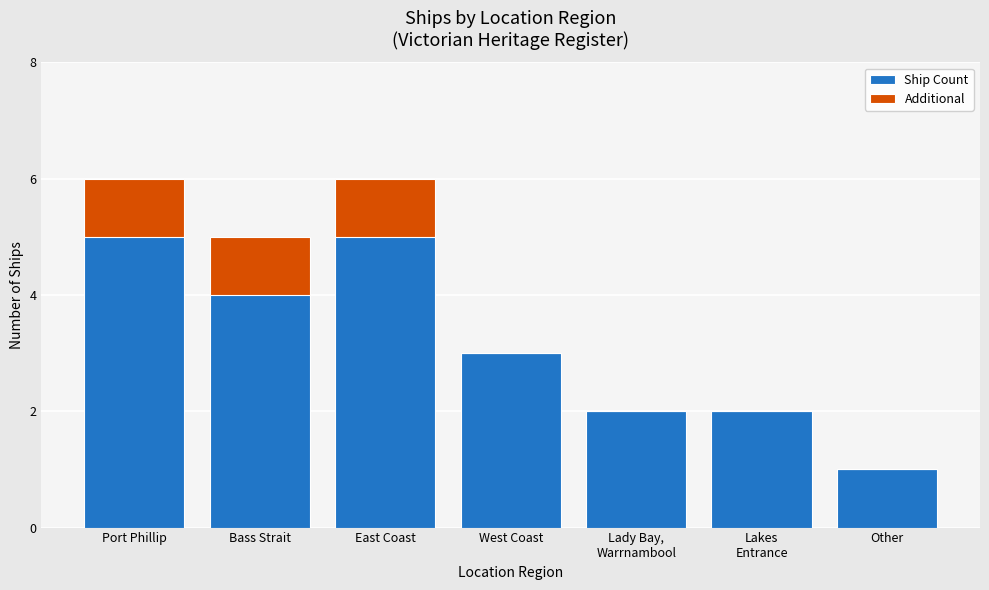

The Ship Count series shows 2 at Lady Bay,
Warrnambool. True or false?

True